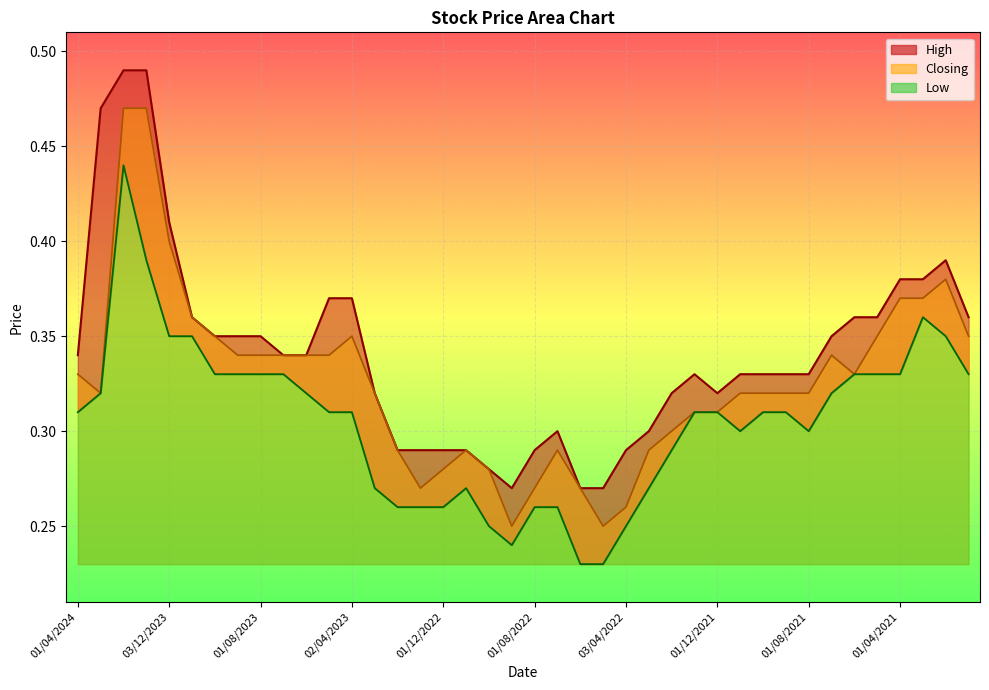

Reading left to right, extract all data points from this chart.

High: 01/04/2024=0.3	03/03/2024=0.5	01/02/2024=0.5	02/01/2024=0.5	03/12/2023=0.4	01/11/2023=0.4	01/10/2023=0.3	03/09/2023=0.3	01/08/2023=0.3	02/07/2023=0.3	04/06/2023=0.3	01/05/2023=0.4	02/04/2023=0.4	01/03/2023=0.3	01/02/2023=0.3	02/01/2023=0.3	01/12/2022=0.3	01/11/2022=0.3	02/10/2022=0.3	01/09/2022=0.3	01/08/2022=0.3	03/07/2022=0.3	01/06/2022=0.3	08/05/2022=0.3	03/04/2022=0.3	01/03/2022=0.3	01/02/2022=0.3	02/01/2022=0.3	01/12/2021=0.3	01/11/2021=0.3	03/10/2021=0.3	01/09/2021=0.3	01/08/2021=0.3	01/07/2021=0.3	01/06/2021=0.4	02/05/2021=0.4	01/04/2021=0.4	01/03/2021=0.4	01/02/2021=0.4	03/01/2021=0.4
Closing: 01/04/2024=0.3	03/03/2024=0.3	01/02/2024=0.5	02/01/2024=0.5	03/12/2023=0.4	01/11/2023=0.4	01/10/2023=0.3	03/09/2023=0.3	01/08/2023=0.3	02/07/2023=0.3	04/06/2023=0.3	01/05/2023=0.3	02/04/2023=0.3	01/03/2023=0.3	01/02/2023=0.3	02/01/2023=0.3	01/12/2022=0.3	01/11/2022=0.3	02/10/2022=0.3	01/09/2022=0.2	01/08/2022=0.3	03/07/2022=0.3	01/06/2022=0.3	08/05/2022=0.2	03/04/2022=0.3	01/03/2022=0.3	01/02/2022=0.3	02/01/2022=0.3	01/12/2021=0.3	01/11/2021=0.3	03/10/2021=0.3	01/09/2021=0.3	01/08/2021=0.3	01/07/2021=0.3	01/06/2021=0.3	02/05/2021=0.3	01/04/2021=0.4	01/03/2021=0.4	01/02/2021=0.4	03/01/2021=0.3
Low: 01/04/2024=0.3	03/03/2024=0.3	01/02/2024=0.4	02/01/2024=0.4	03/12/2023=0.3	01/11/2023=0.3	01/10/2023=0.3	03/09/2023=0.3	01/08/2023=0.3	02/07/2023=0.3	04/06/2023=0.3	01/05/2023=0.3	02/04/2023=0.3	01/03/2023=0.3	01/02/2023=0.3	02/01/2023=0.3	01/12/2022=0.3	01/11/2022=0.3	02/10/2022=0.2	01/09/2022=0.2	01/08/2022=0.3	03/07/2022=0.3	01/06/2022=0.2	08/05/2022=0.2	03/04/2022=0.2	01/03/2022=0.3	01/02/2022=0.3	02/01/2022=0.3	01/12/2021=0.3	01/11/2021=0.3	03/10/2021=0.3	01/09/2021=0.3	01/08/2021=0.3	01/07/2021=0.3	01/06/2021=0.3	02/05/2021=0.3	01/04/2021=0.3	01/03/2021=0.4	01/02/2021=0.3	03/01/2021=0.3